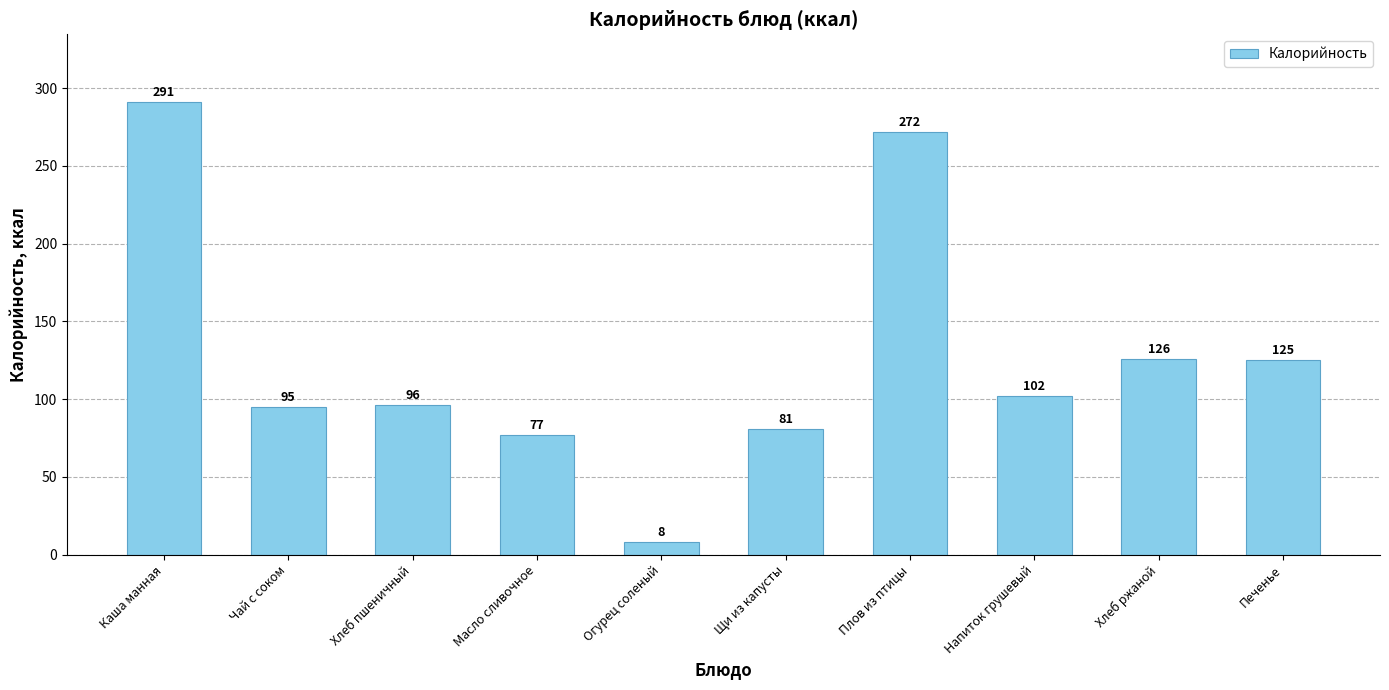

At which label is the value closest to 149?

Хлеб ржаной